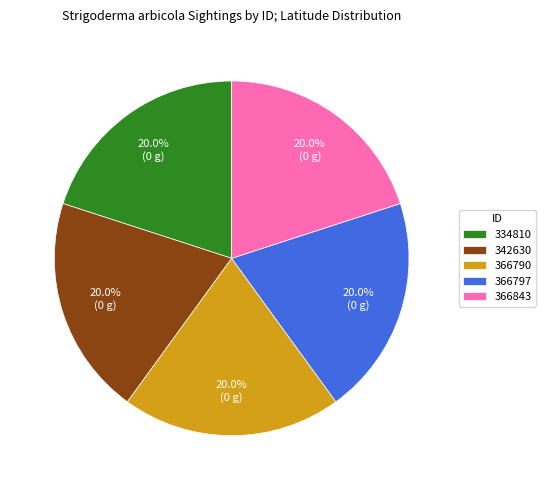

Does 366843 represent more than half of the total?

No